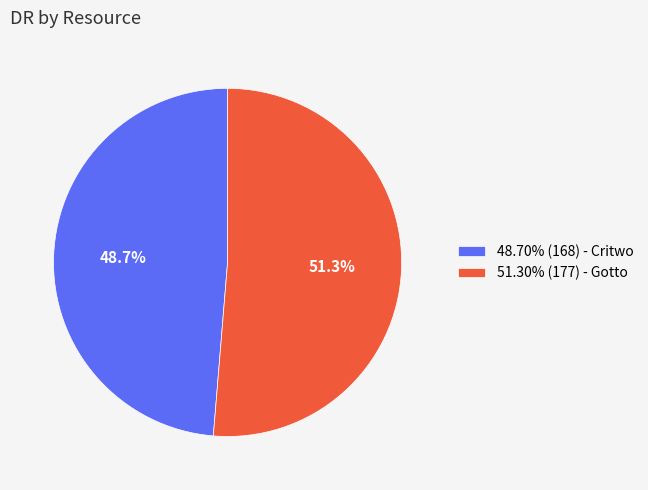

How many slices are in this pie chart?

2